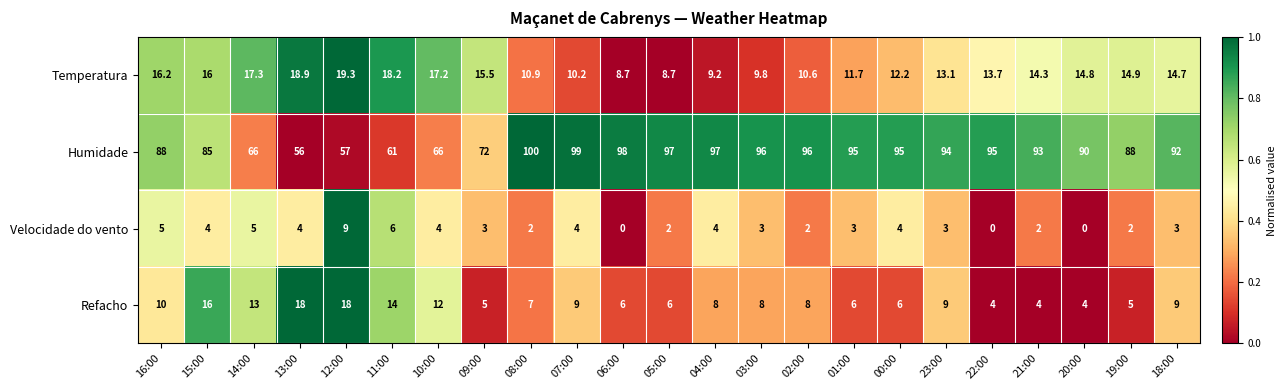

What is the sum of the Humidade values at 01:00 and 14:00?

161.0